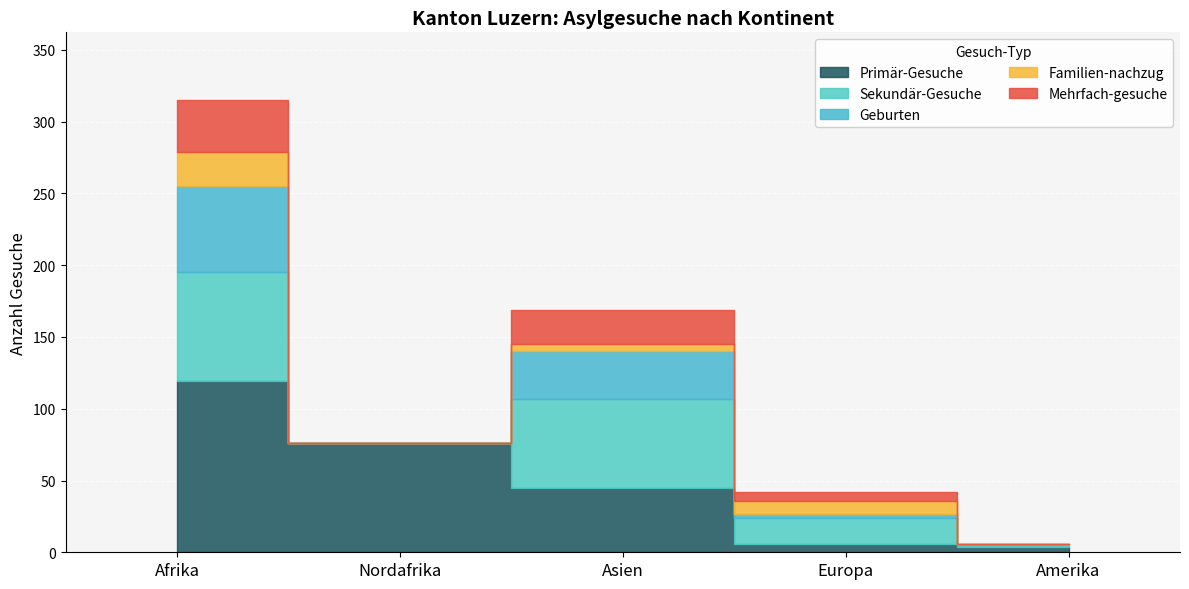

Which series ends up on top after the final intersection of Familien-nachzug and Geburten?

Geburten